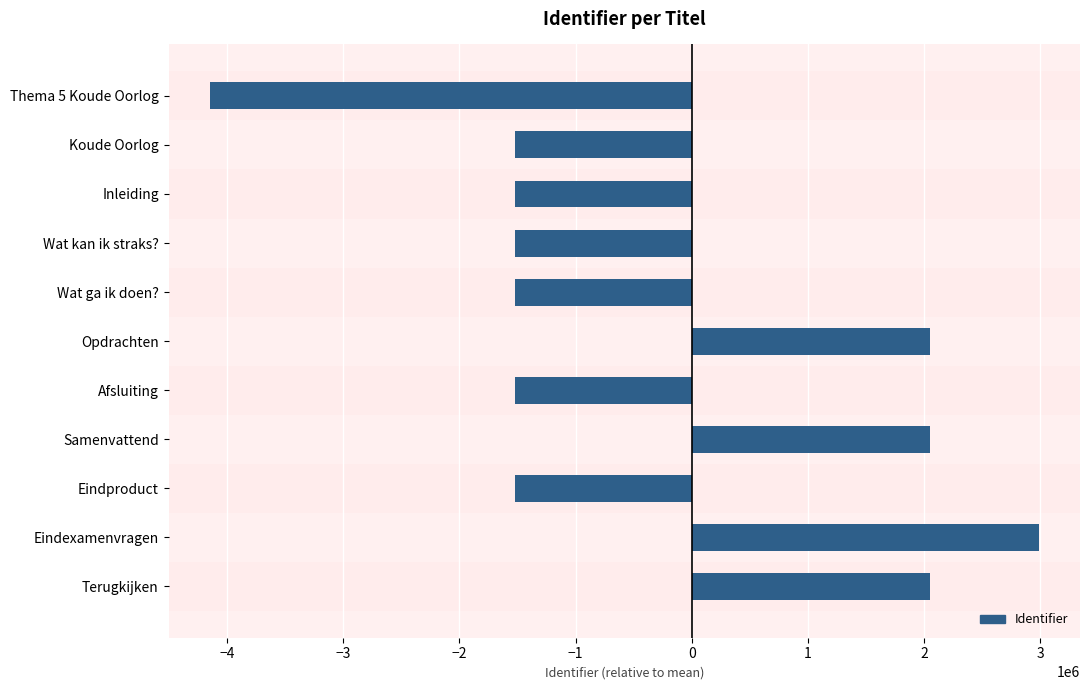

True or false: the data shows 2986599.2 at Eindexamenvragen.

True